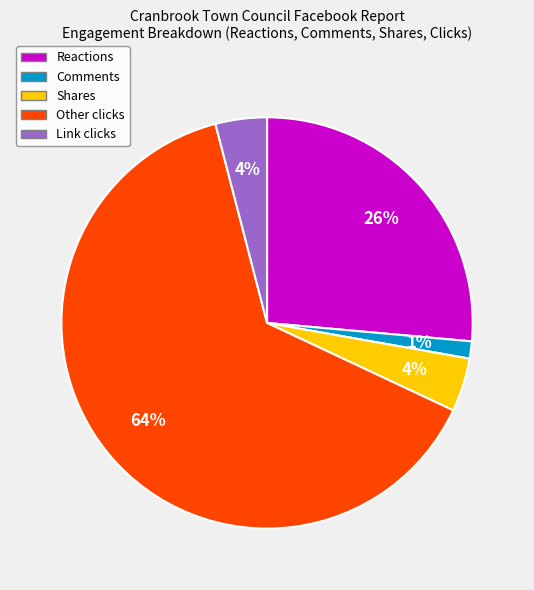

Is there any slice that represents more than half of the pie?

Yes